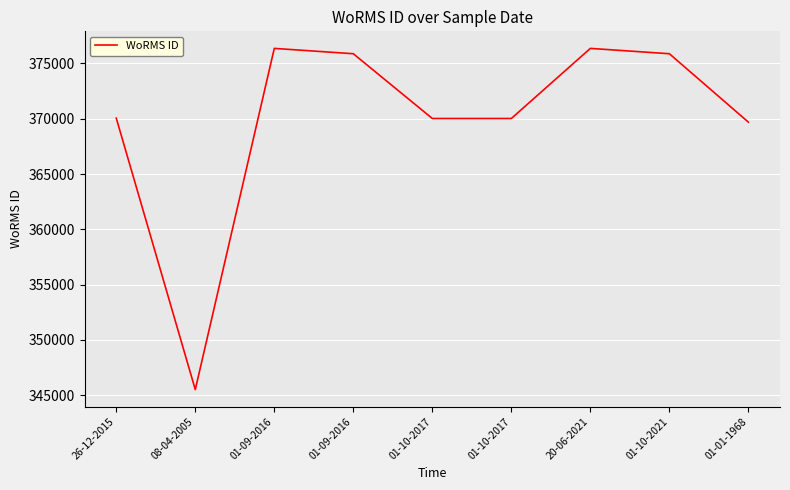

True or false: the data shows 345510 at 08-04-2005.

True